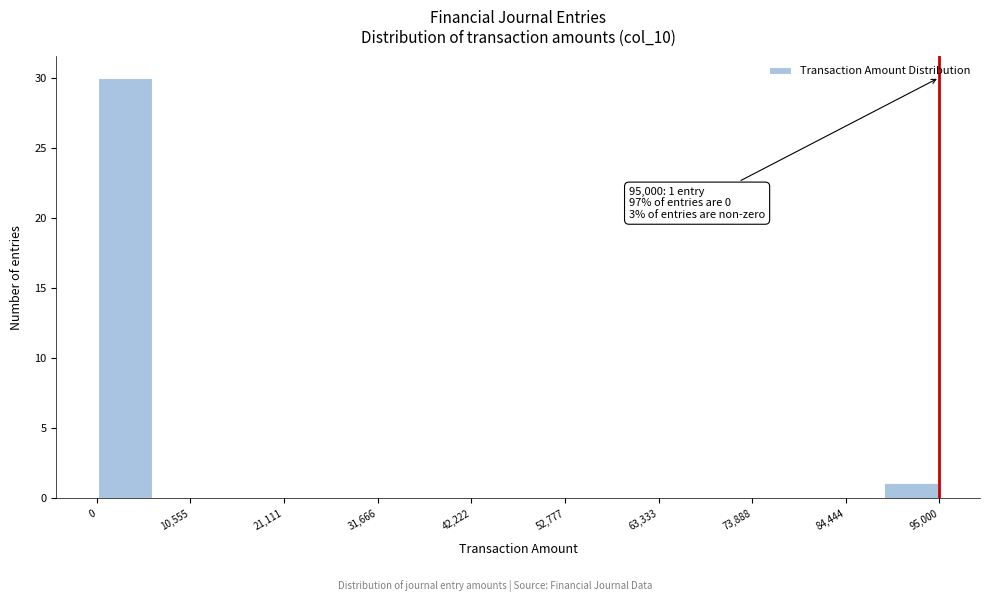

Around what value on the x-axis is the tallest bar? Give the approximate position of its centre, as read against the axis.

4000